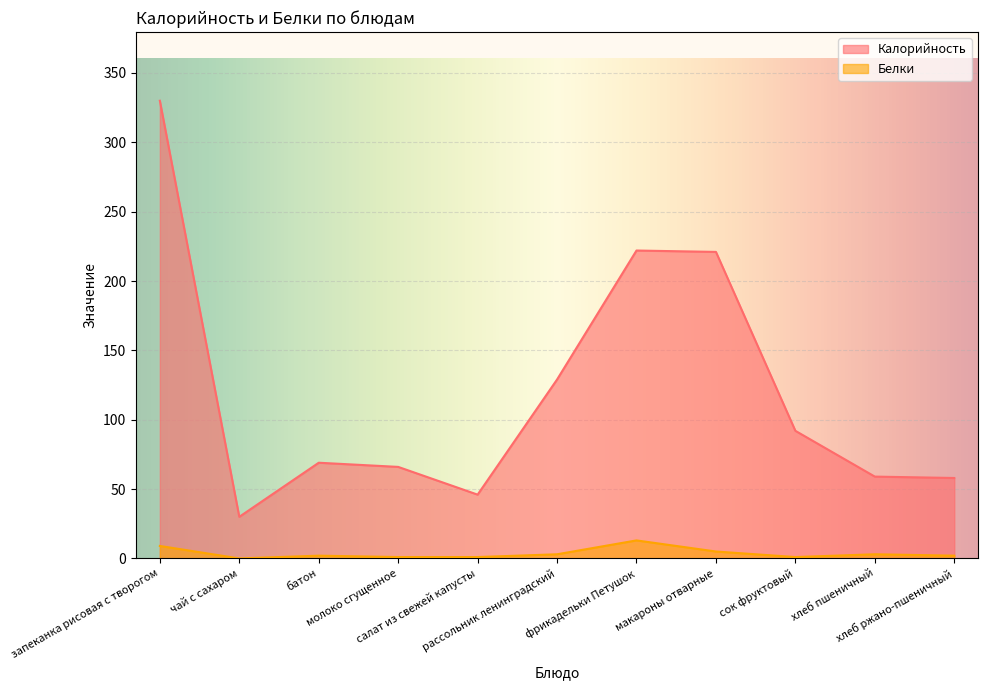

Reading left to right, what are all the values shown in this chart?

Калорийность: запеканка рисовая с творогом=330	чай с сахаром=30	батон=69	молоко сгущенное=66	салат из свежей капусты=46	рассольник ленинградский=129	фрикадельки Петушок=222	макароны отварные=221	сок фруктовый=92	хлеб пшеничный=59	хлеб ржано-пшеничный=58
Белки: запеканка рисовая с творогом=9	чай с сахаром=0	батон=2	молоко сгущенное=1	салат из свежей капусты=1	рассольник ленинградский=3	фрикадельки Петушок=13	макароны отварные=5	сок фруктовый=1	хлеб пшеничный=3	хлеб ржано-пшеничный=2